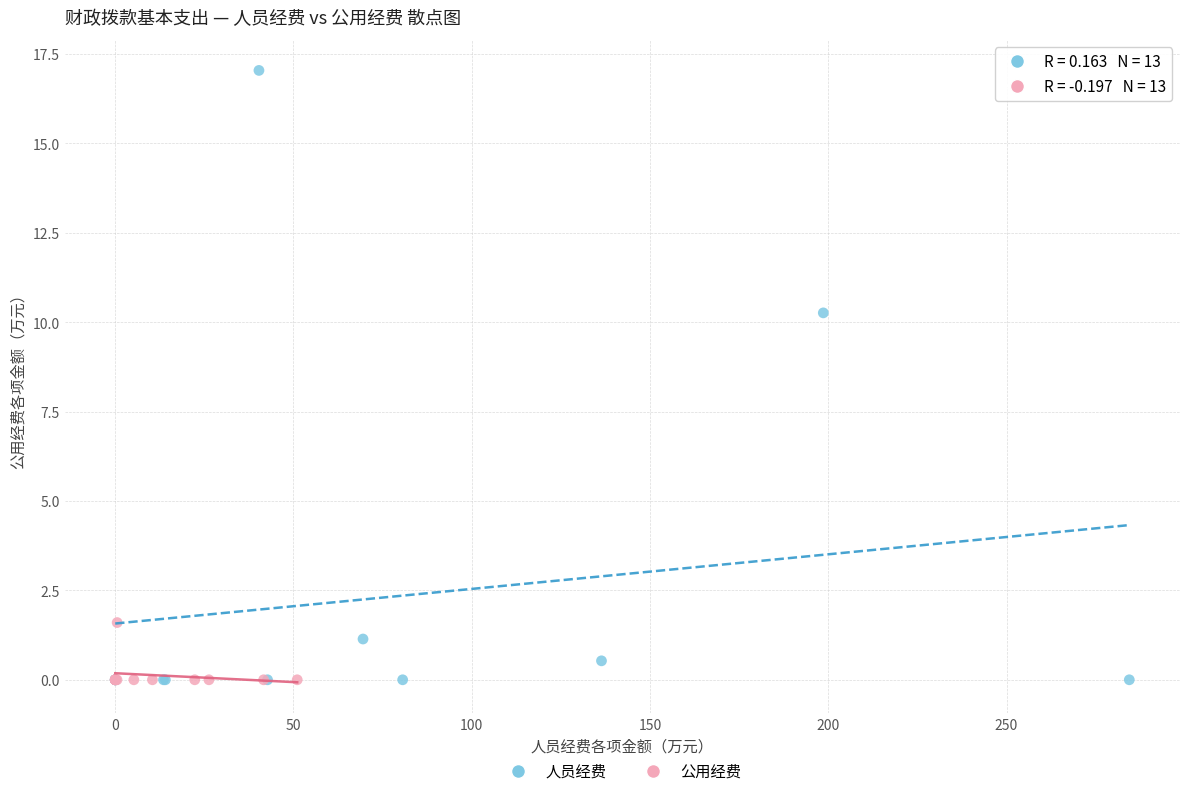

Which series reaches the maximum Y coordinate?

人员经费